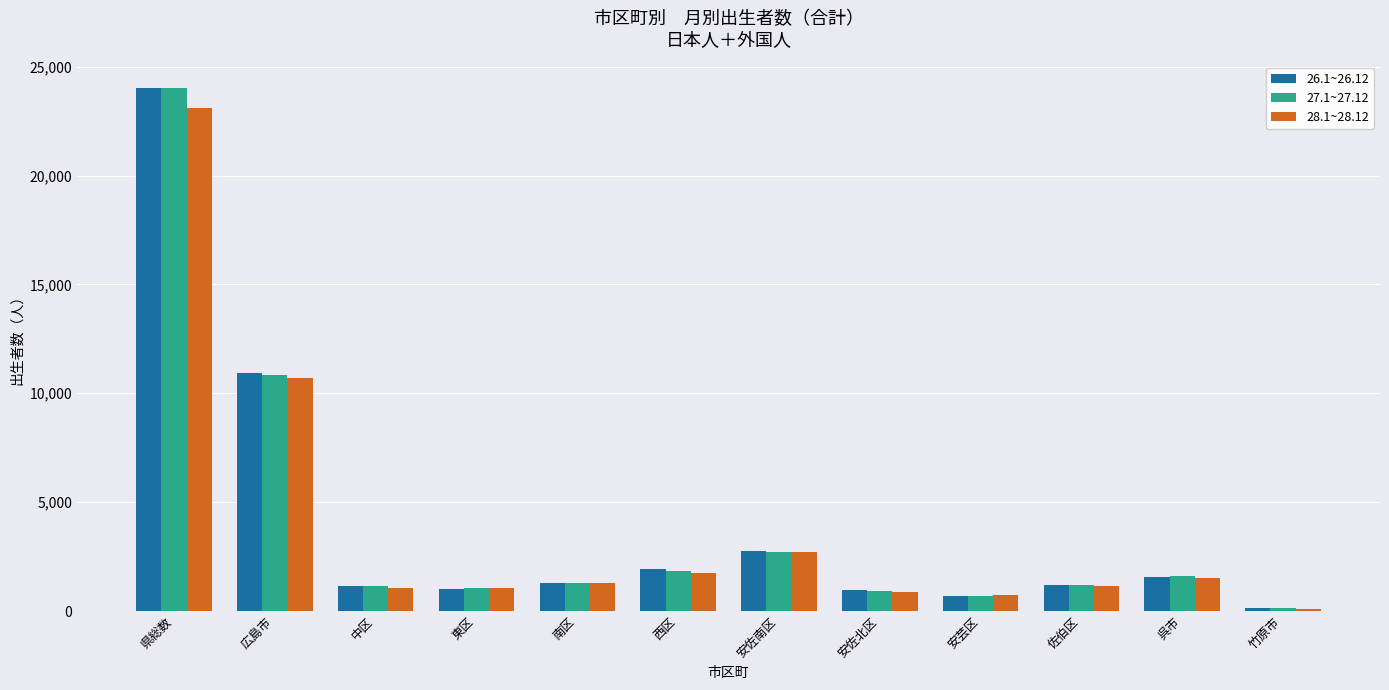

What is the total value across all series at 広島市?

32459